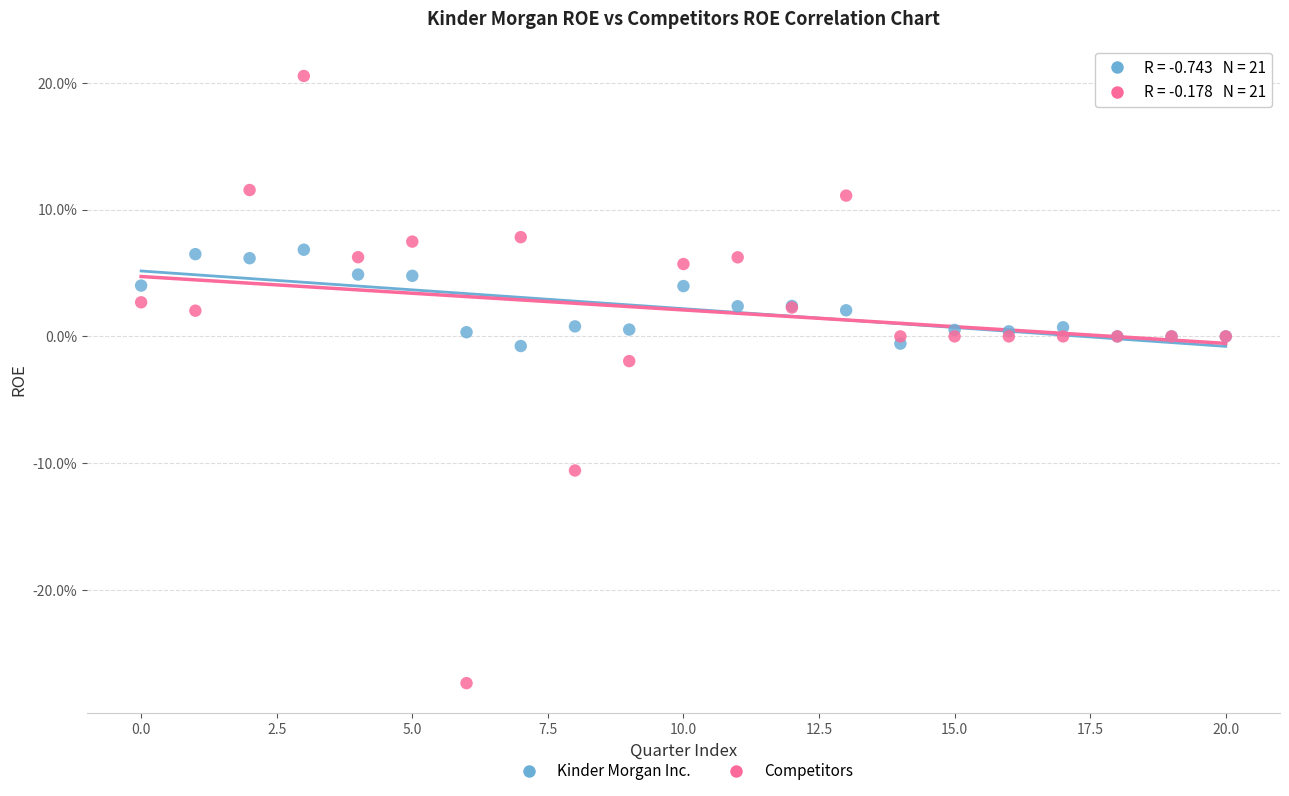

Which series has the widest spread of Y values?

Competitors